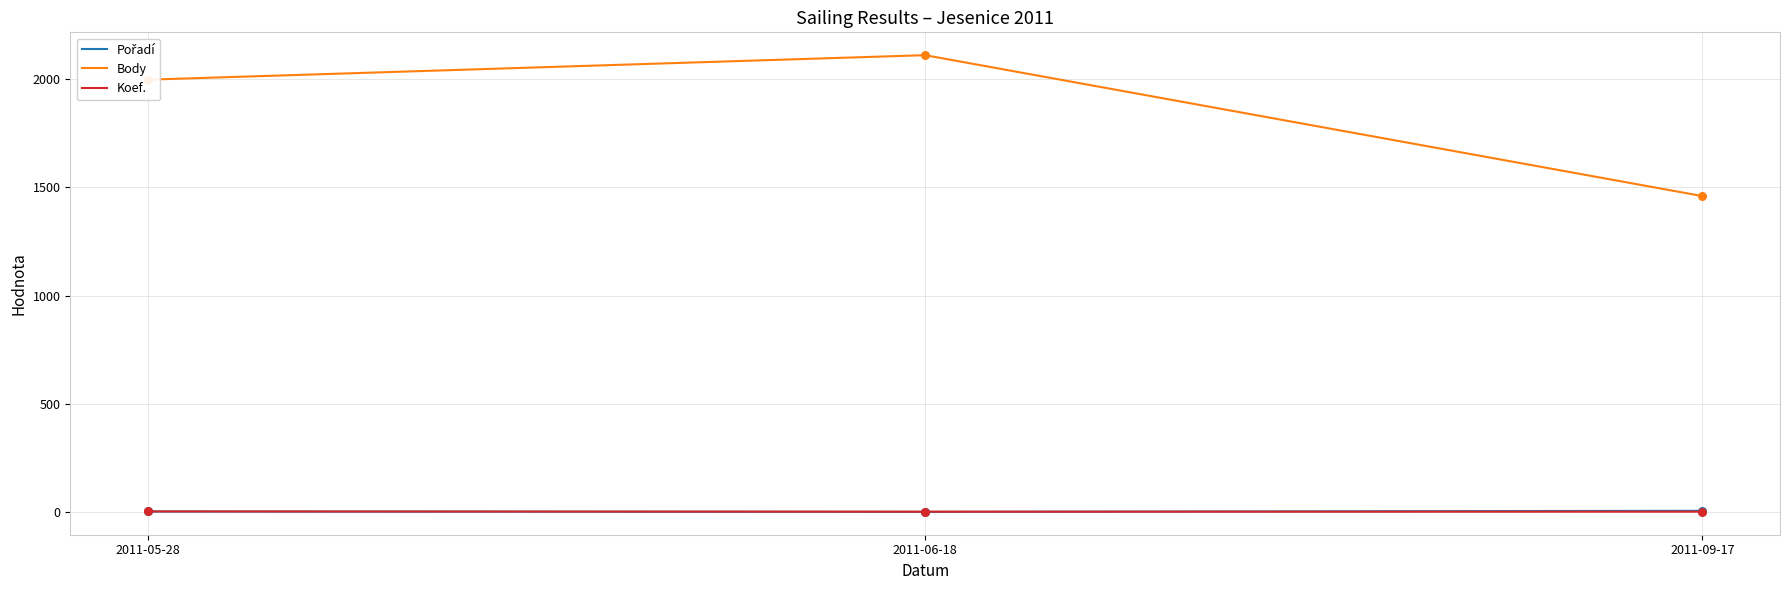

Which series has the widest spread of values?

Body